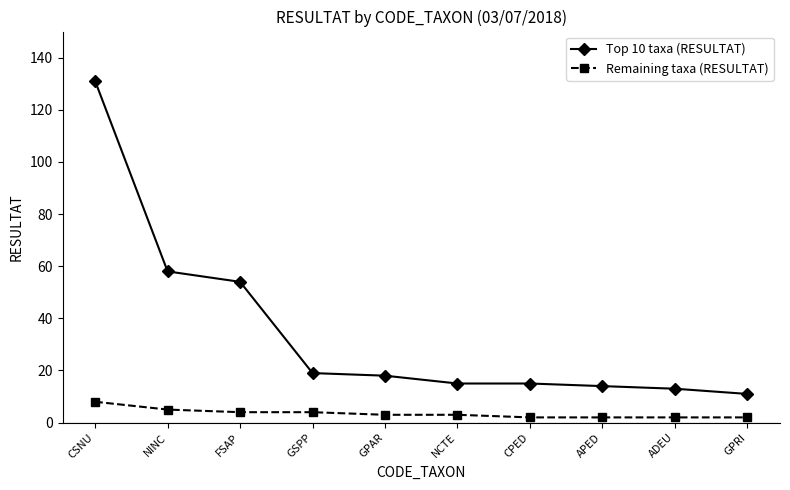

What is the average value of the Remaining taxa (RESULTAT) series?

4